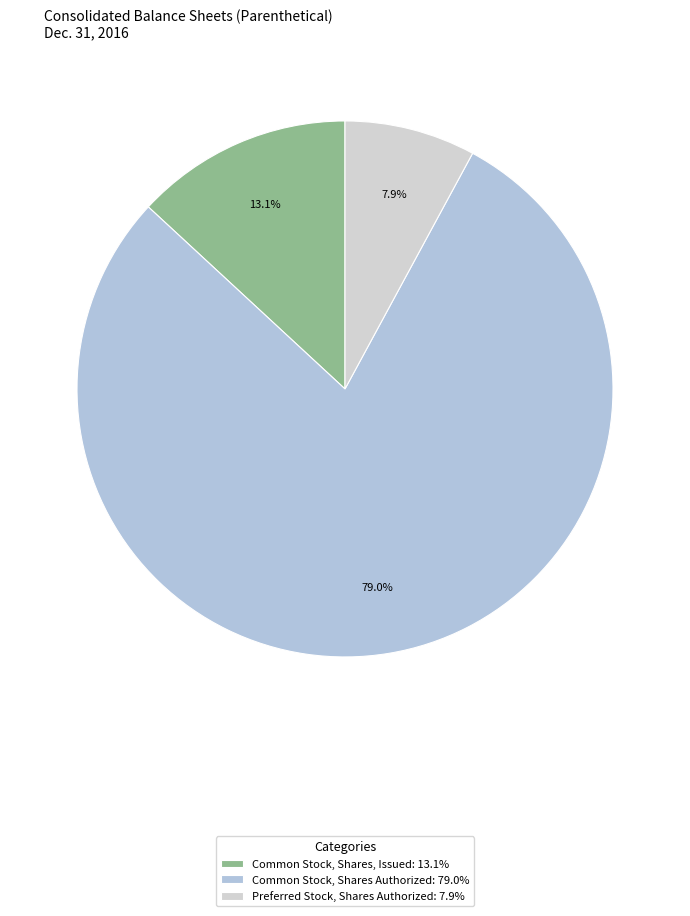

True or false: Common Stock, Shares, Issued accounts for 13% of the total.

True